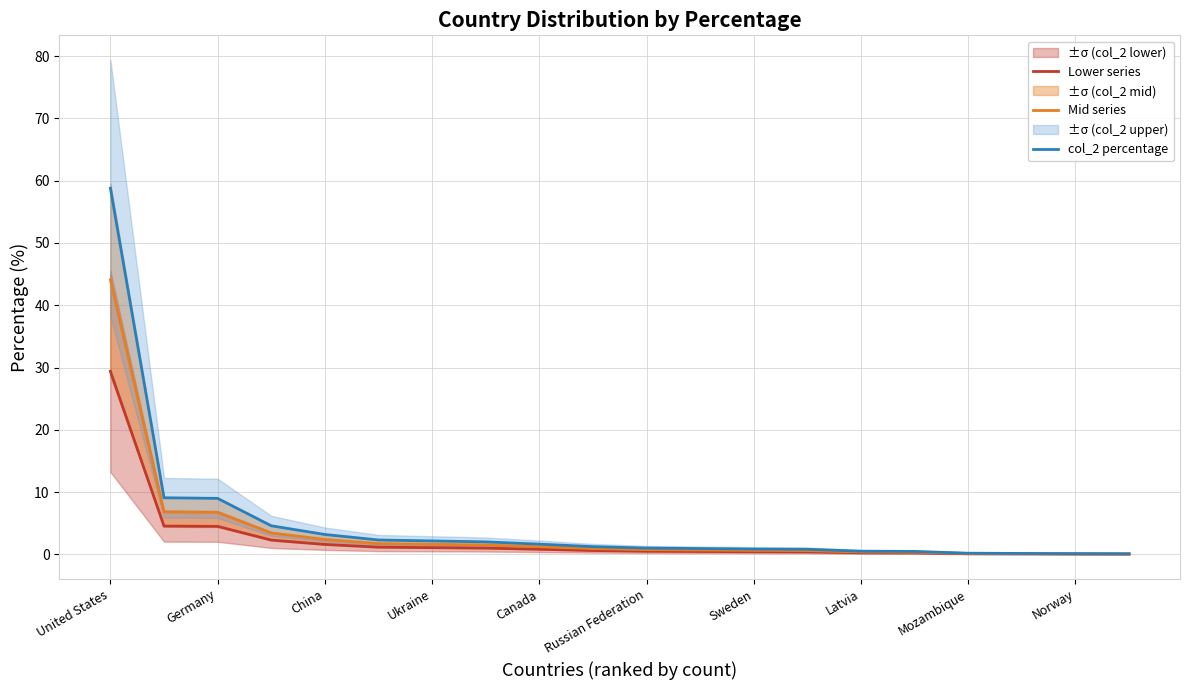

True or false: col_2 percentage and Lower series cross at least once.

False